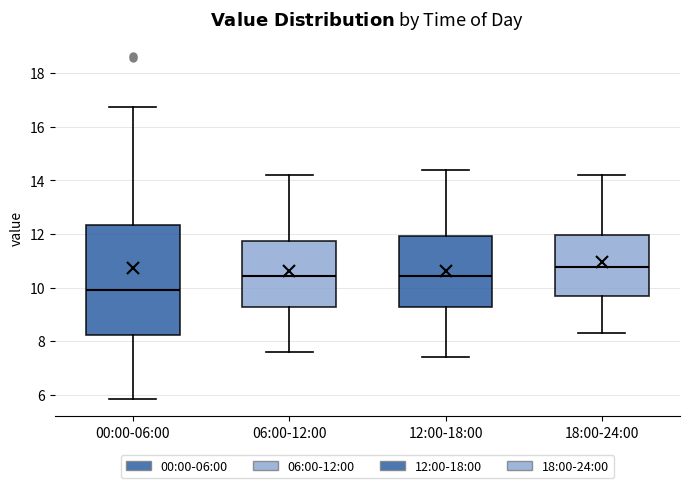

Reading left to right, read every box against the y-axis: the position of its median line, the range the box covers, and the ends of its whiskers. The values are not printed on the chart, so give them approximately, as read against the axis.

00:00-06:00: median 10.0, box 8.2 to 12.4, whiskers 5.8 to 16.8
06:00-12:00: median 10.4, box 9.2 to 11.8, whiskers 7.6 to 14.2
12:00-18:00: median 10.4, box 9.2 to 12.0, whiskers 7.4 to 14.4
18:00-24:00: median 10.8, box 9.6 to 12.0, whiskers 8.4 to 14.2